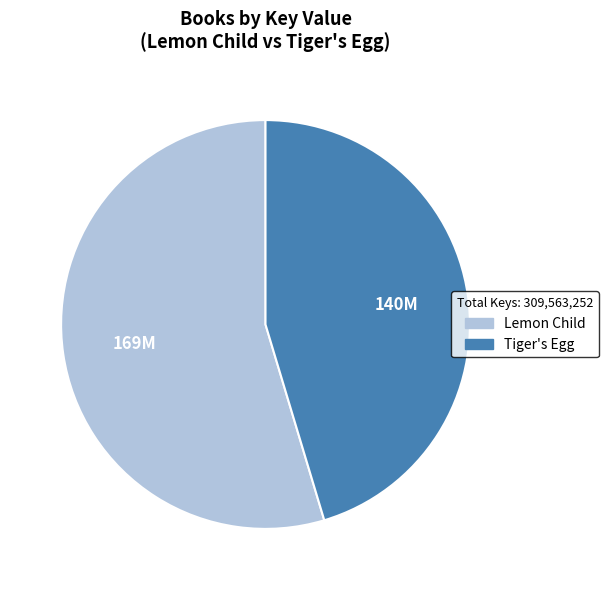

What is the ratio of the value at Tiger's Egg to the value at Lemon Child?

0.8